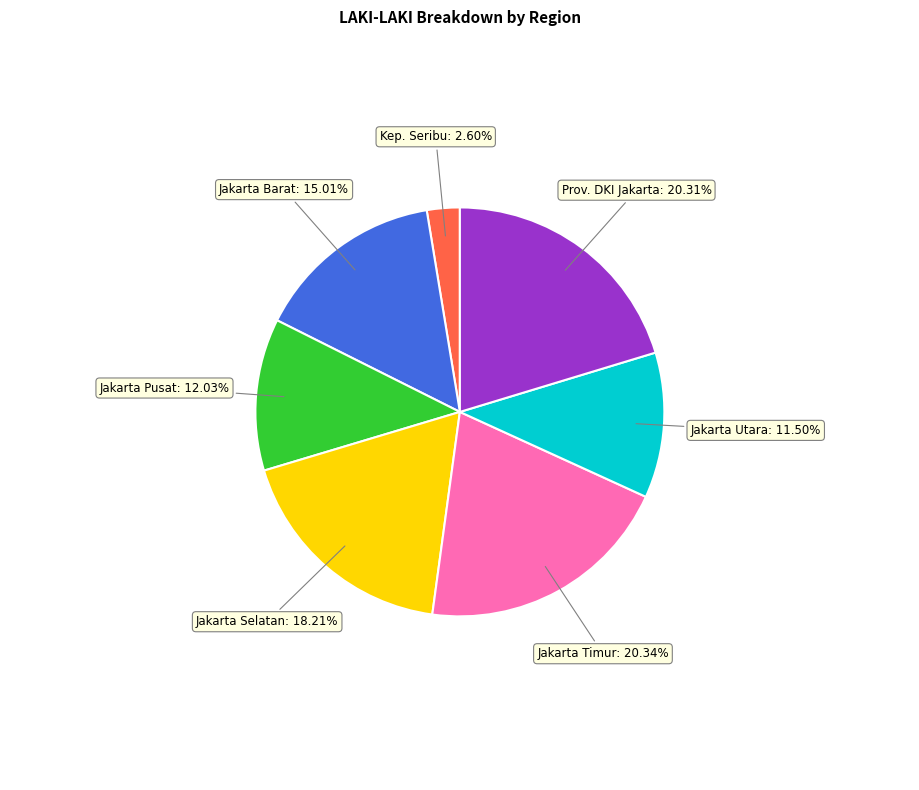

Is there a majority slice in this chart?

No